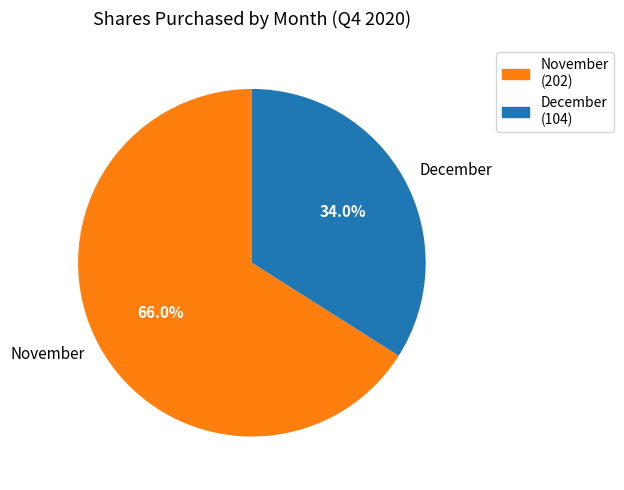

Rank the categories by value from highest to lowest.

November, December